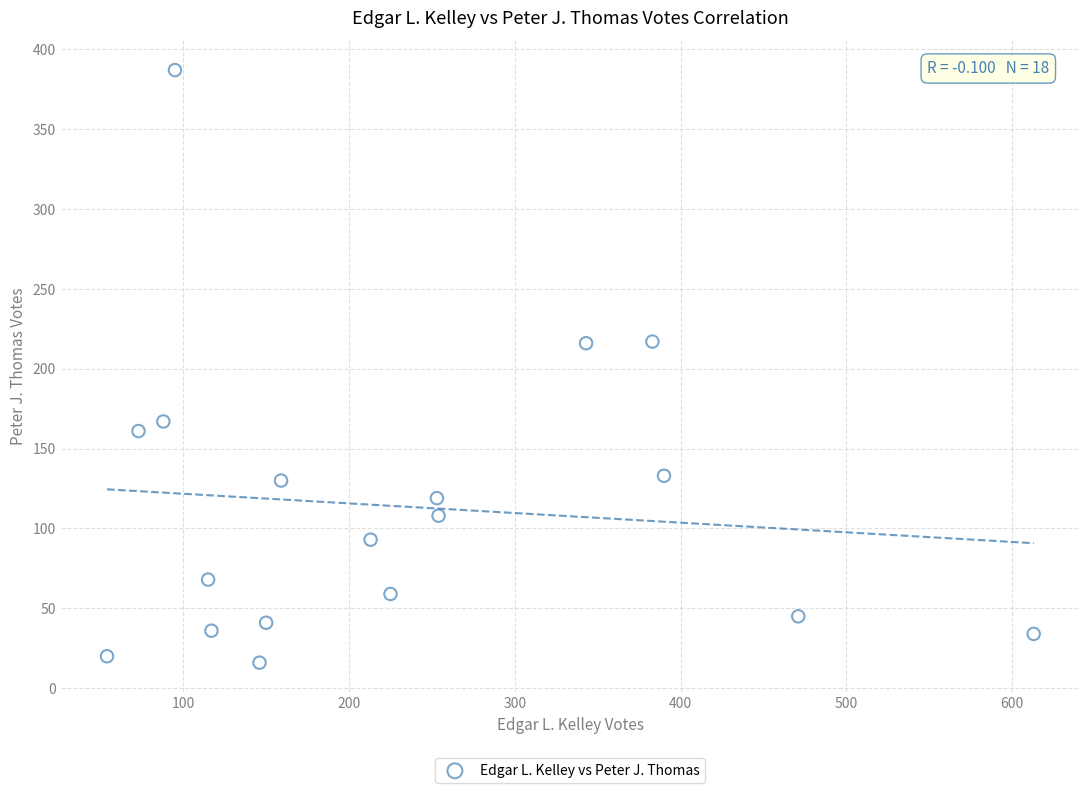

What is the range of Y values (max minus min)?

371